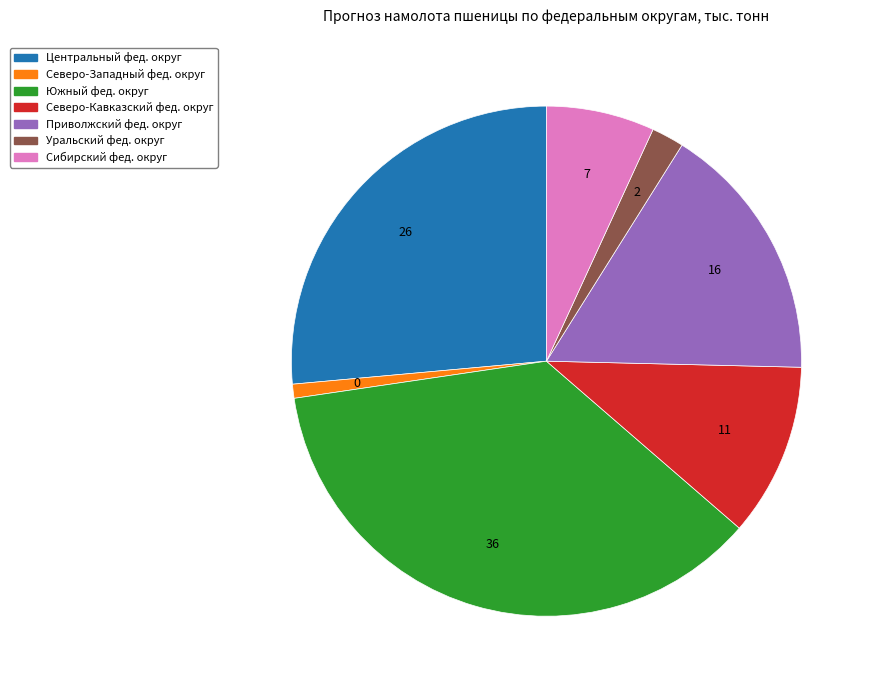

Which has a higher value, Сибирский фед. округ or Северо-Западный фед. округ?

Сибирский фед. округ